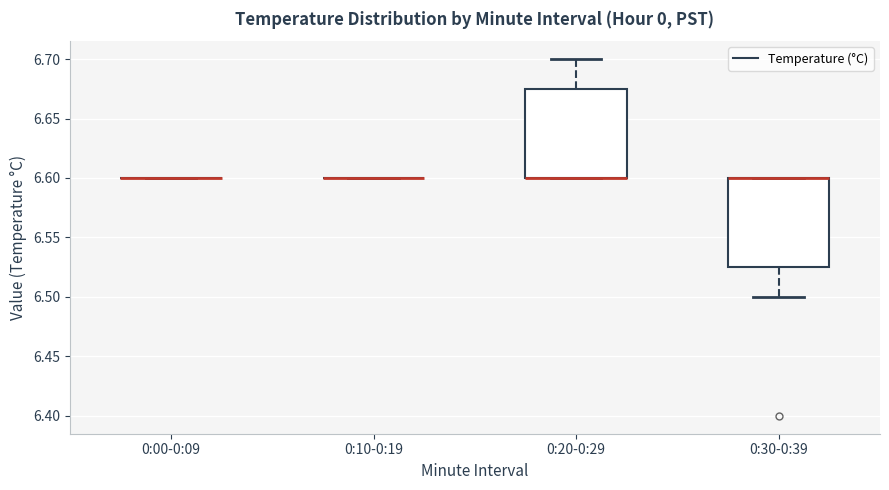

Reading left to right, transcribe this box plot: for each box, give where its median line is, the range the box spans, and where its two whiskers end, as read against the y-axis. The values are not printed on the chart, so give them approximately, as read against the axis.

0:00-0:09: box collapsed to a line at 6.600, whiskers 6.600 to 6.600
0:10-0:19: box collapsed to a line at 6.600, whiskers 6.600 to 6.600
0:20-0:29: median 6.600 (drawn on the box's lower edge), box 6.600 to 6.675, whiskers 6.600 to 6.700
0:30-0:39: median 6.600 (drawn on the box's upper edge), box 6.525 to 6.600, whiskers 6.500 to 6.600